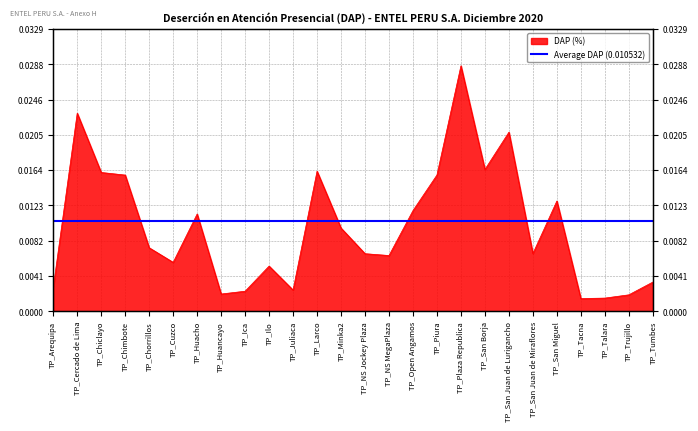

List the labels in order of value, smallest first.

TP_Tacna, TP_Talara, TP_Trujillo, TP_Huancayo, TP_Ica, TP_Juliaca, TP_Arequipa, TP_Tumbes, TP_Ilo, TP_Cuzco, TP_NS MegaPlaza, TP_NS Jockey Plaza, TP_San Juan de Miraflores, TP_Chorrillos, TP_Minka2, TP_Huacho, TP_Open Angamos, TP_San Miguel, TP_Chimbote, TP_Piura, TP_Chiclayo, TP_Larco, TP_San Borja, TP_San Juan de Lurigancho, TP_Cercado de Lima, TP_Plaza Republica